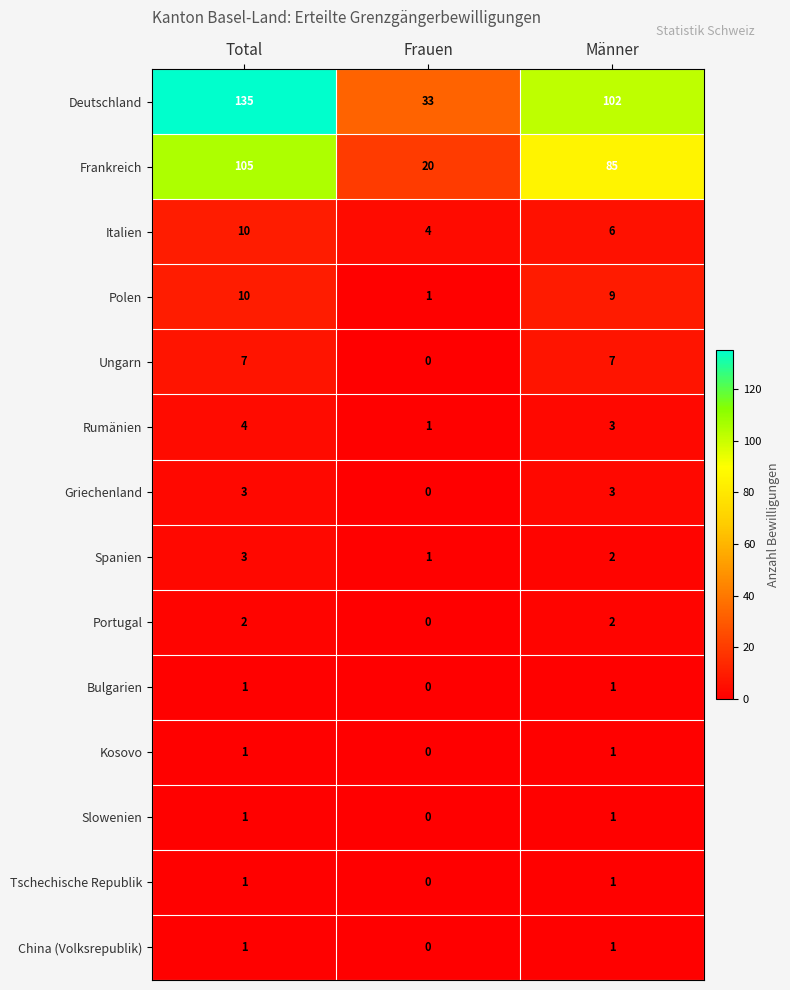

Where is Slowenien nearest to the value 0?

Frauen